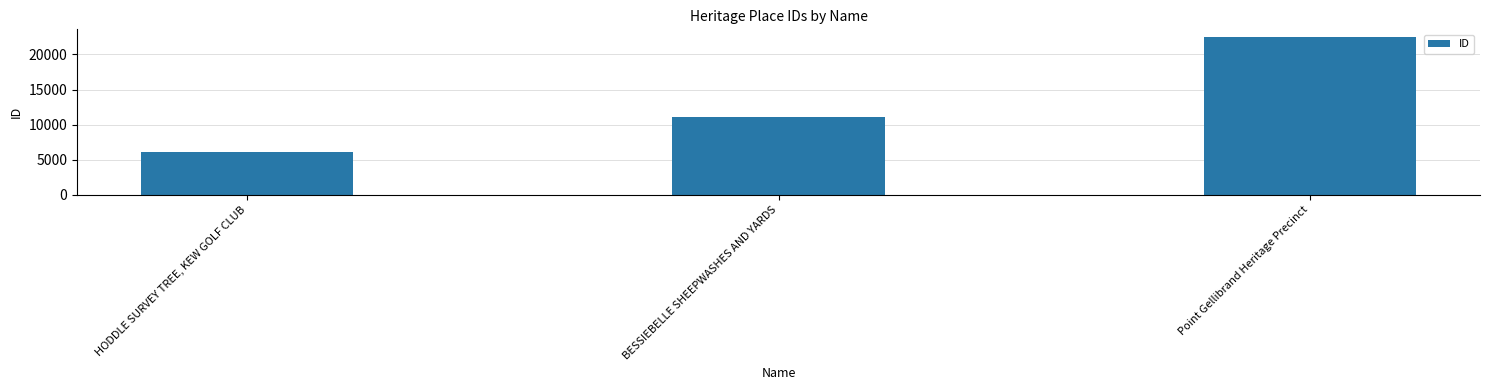

List the labels in order of value, smallest first.

HODDLE SURVEY TREE, KEW GOLF CLUB, BESSIEBELLE SHEEPWASHES AND YARDS, Point Gellibrand Heritage Precinct